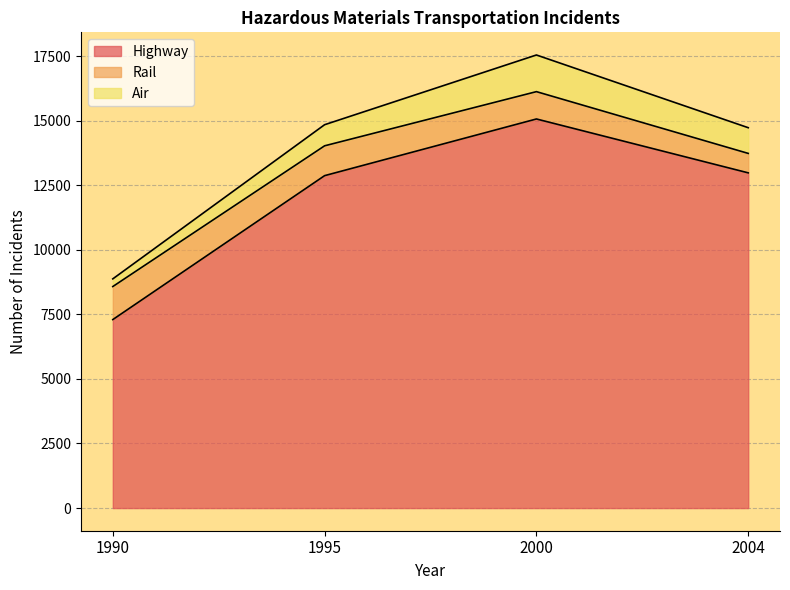

Does the chart display data point markers on the line(s)?

No